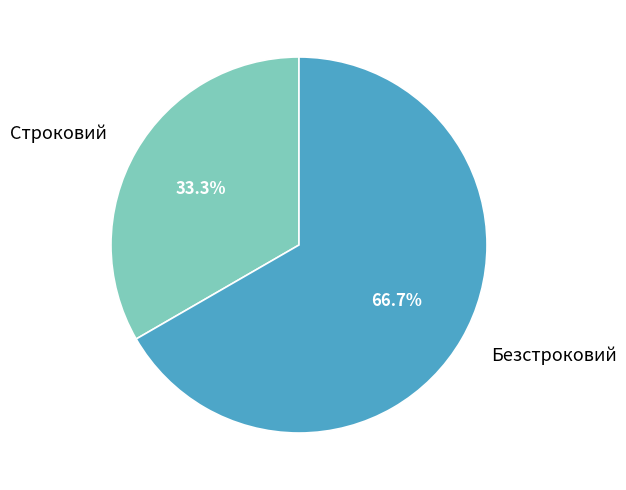

Does any single category account for the majority?

Yes